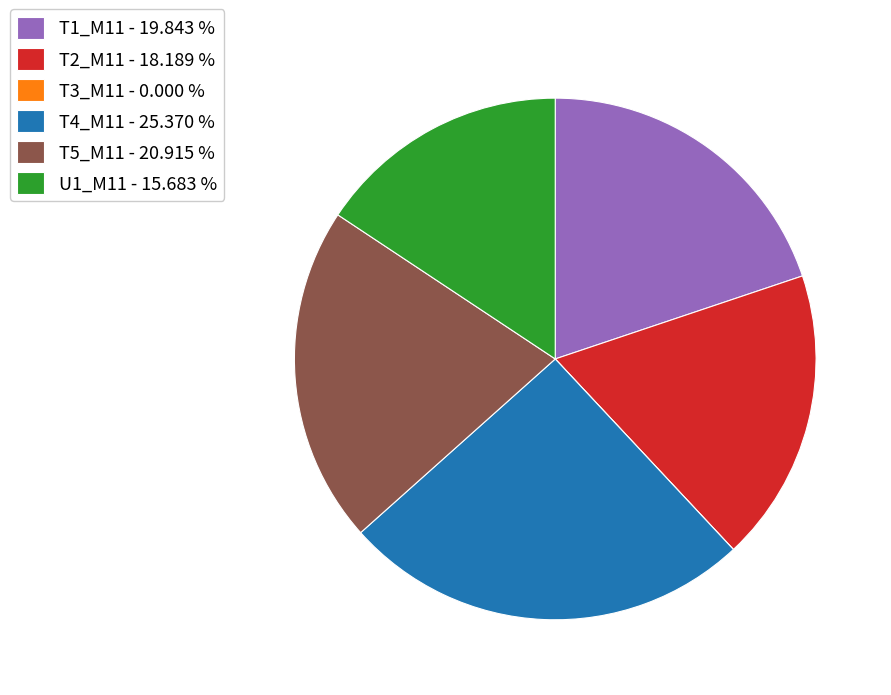

Is there any slice that represents more than half of the pie?

No